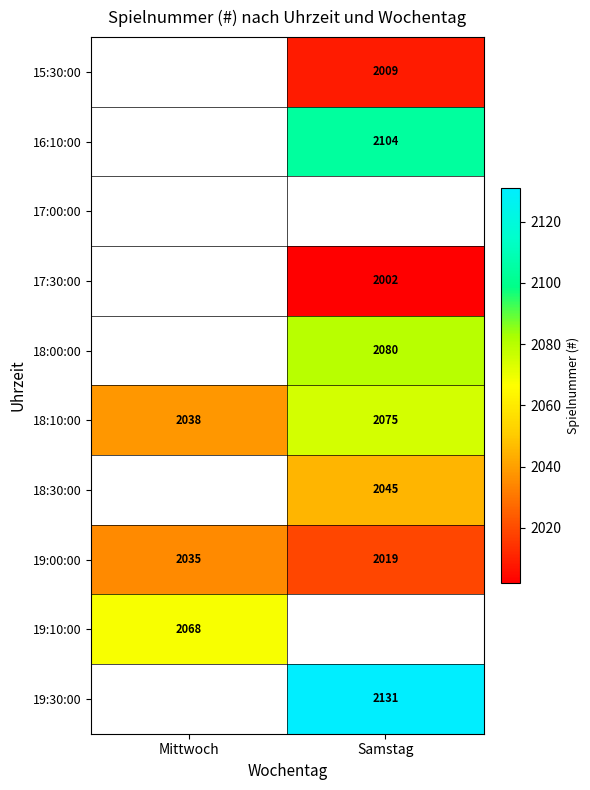

Is it true that 18:00:00 equals 2080 at Samstag?

True